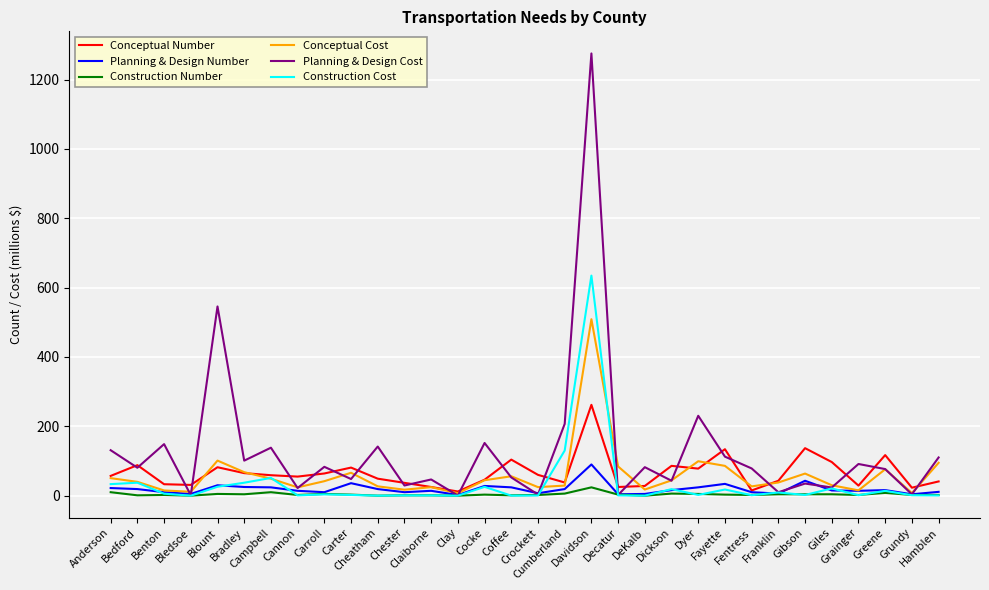

Which series has the widest spread of values?

Planning & Design Cost